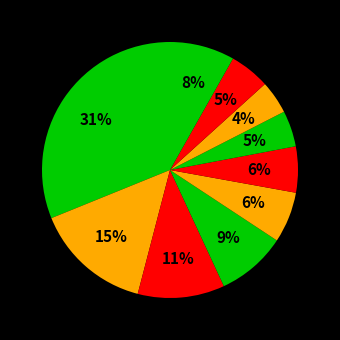

Count the number of slices in the pie.

10